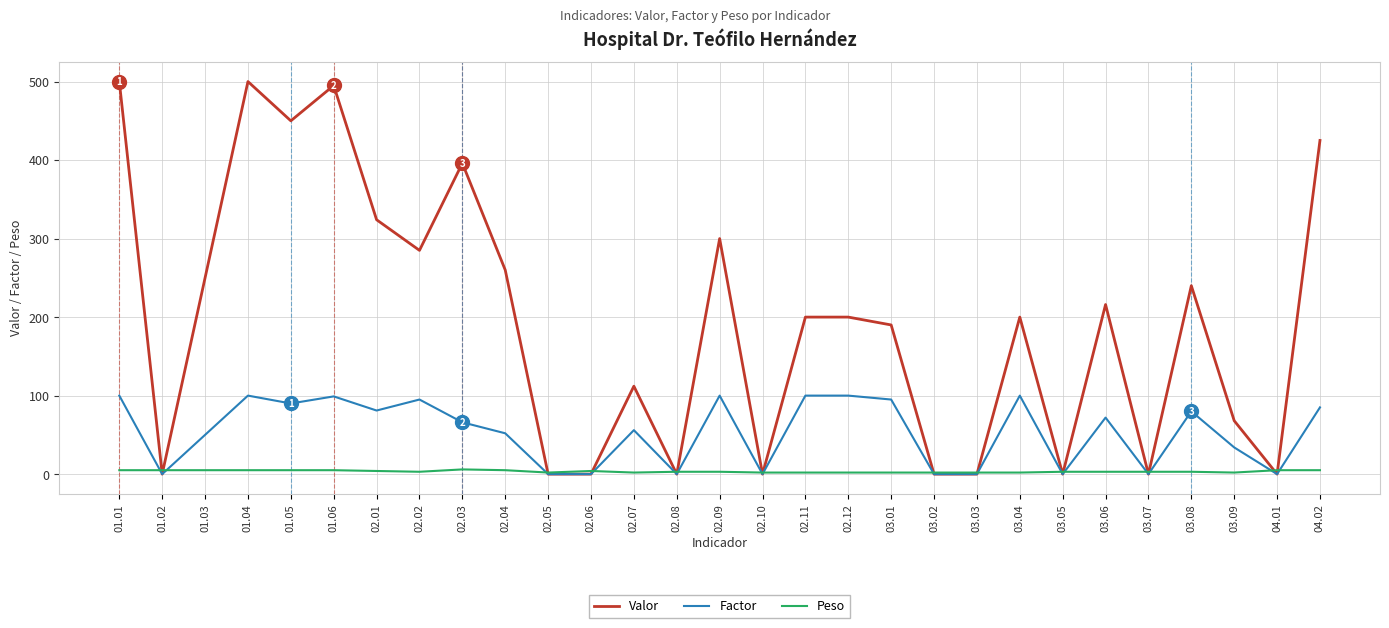

True or false: Valor has more than 0 points higher than both neighbors.

True